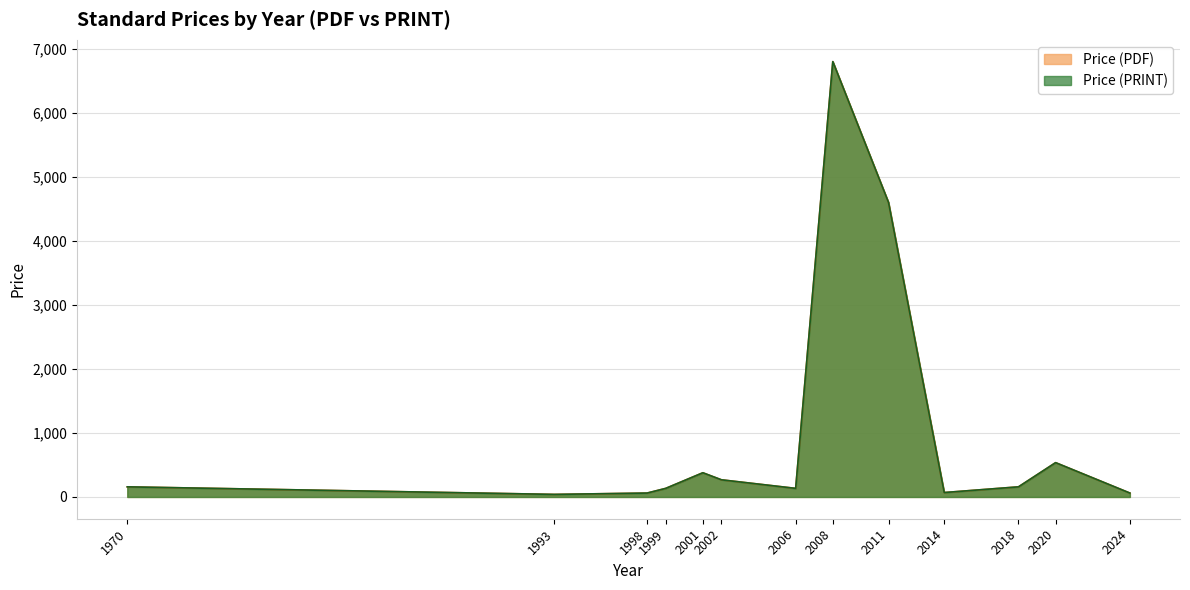

What is the difference between the maximum and second lowest values in the Price (PRINT) series?

6739